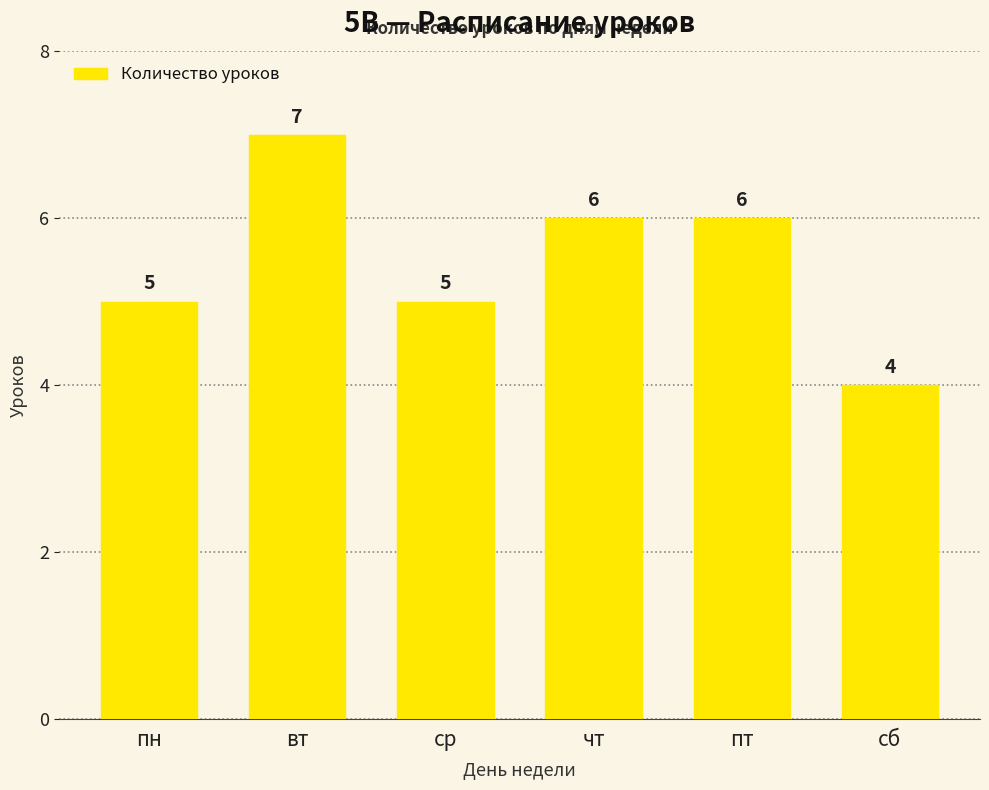

What is the sum of the values at вт and чт?

13